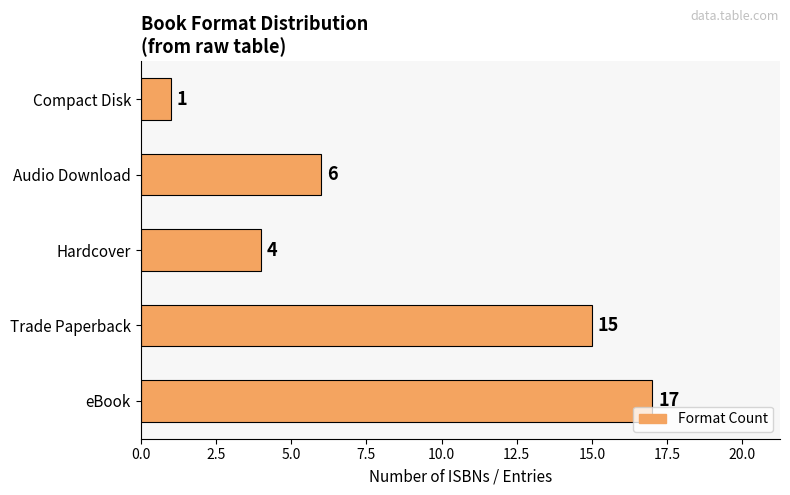

What is the difference between the maximum and second lowest values?

13